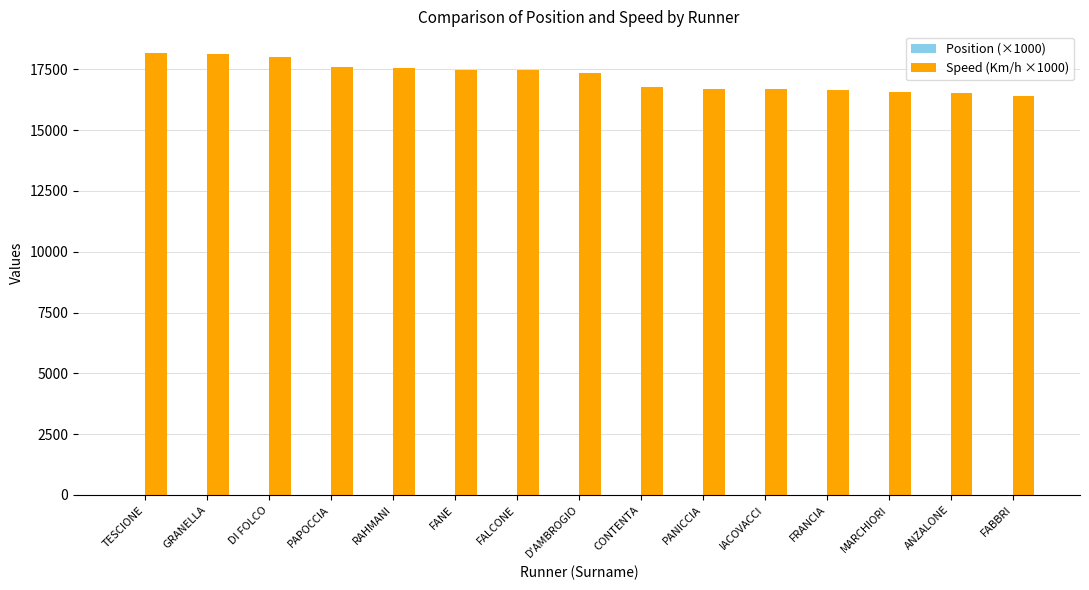

What is the sum of all Speed (Km/h ×1000) values?

258052